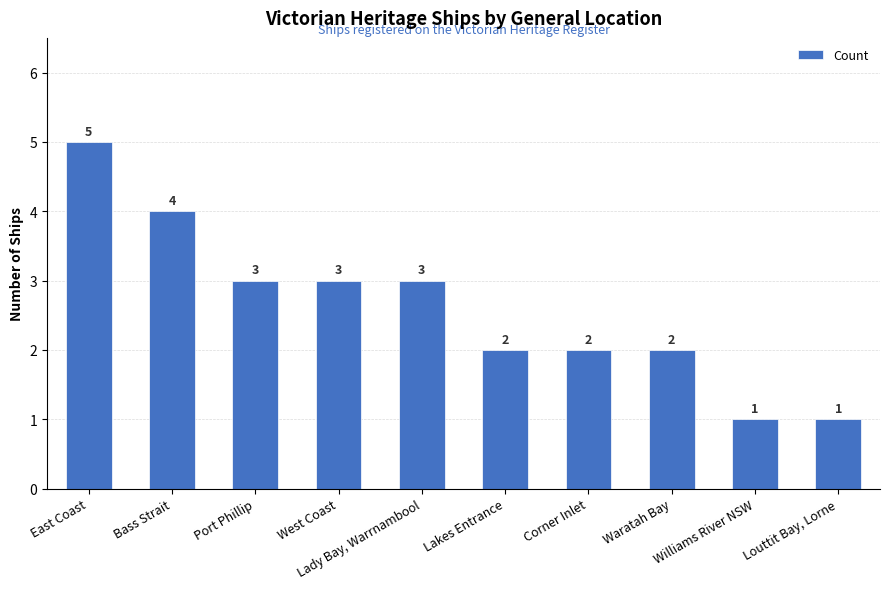

The chart shows a value of 3 at Waratah Bay. True or false?

False